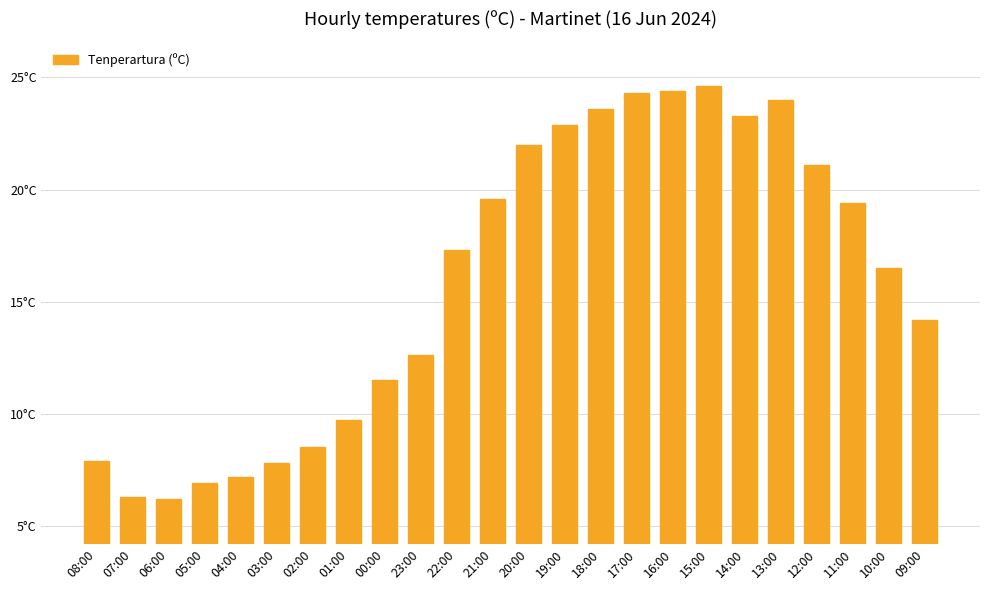

The chart shows a value of 3.9 at 23:00. True or false?

False